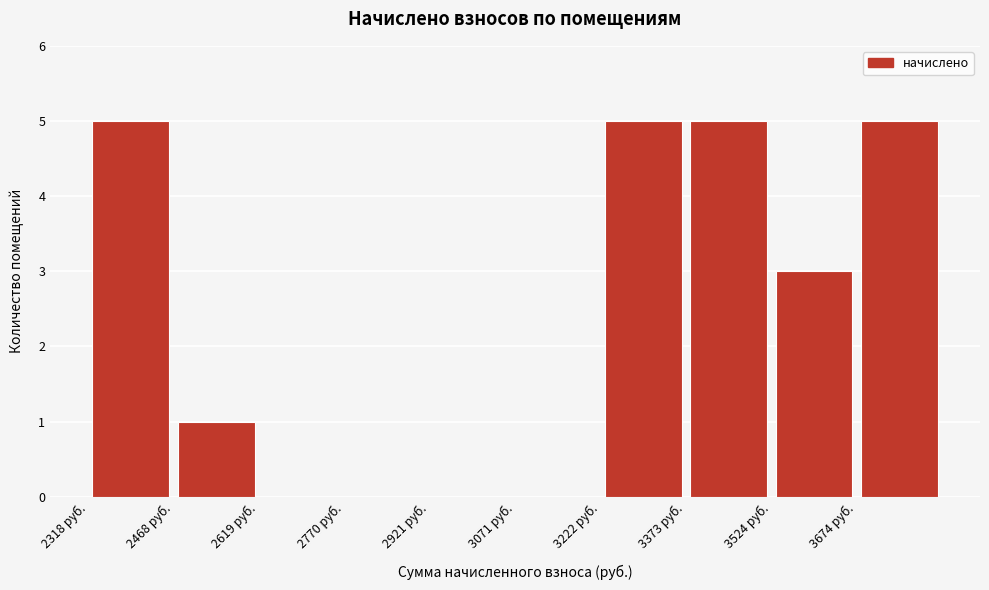

How tall is the bar that spans 2320 to 2460 on the x-axis? Neither the bar edges nor the heights are printed on the chart, so give them approximately, as read against the axes.

5